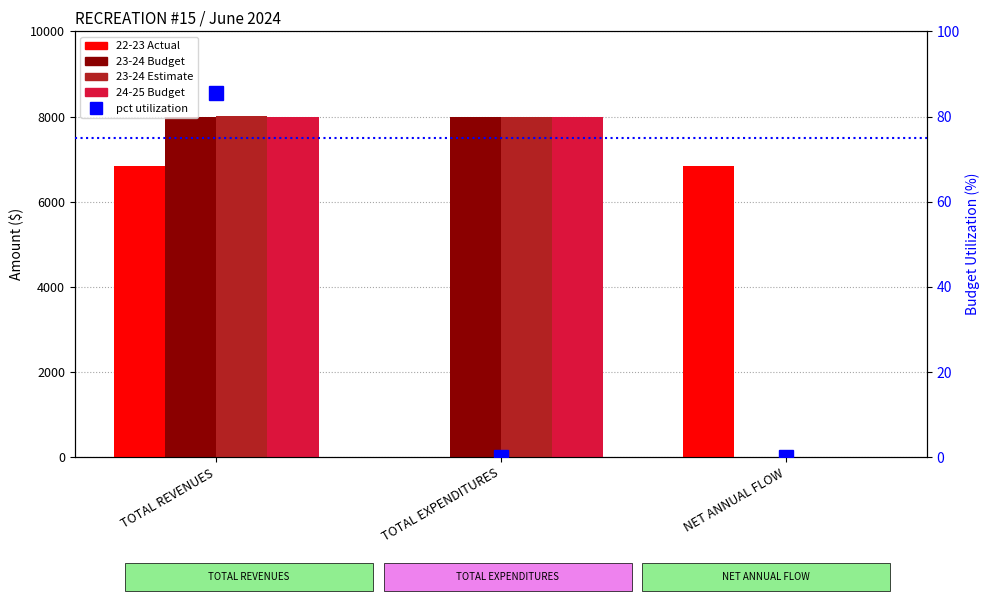

The value of 23-24 Estimate at TOTAL REVENUES is 8004. True or false?

True